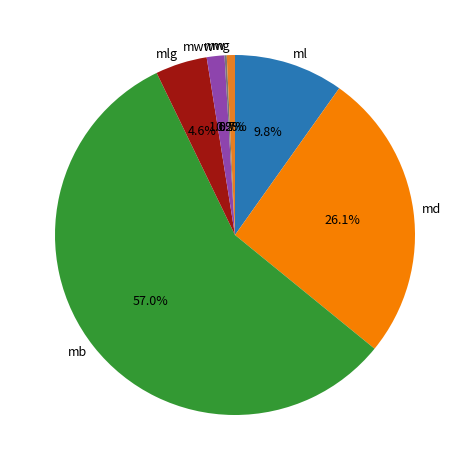

Which category accounts for the majority?

mb